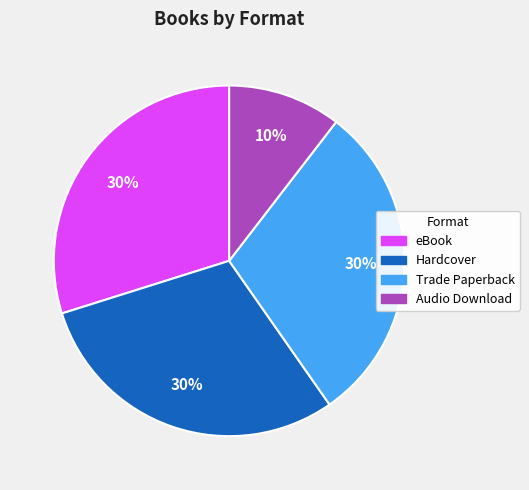

What is the smallest slice in the pie chart?

Audio Download